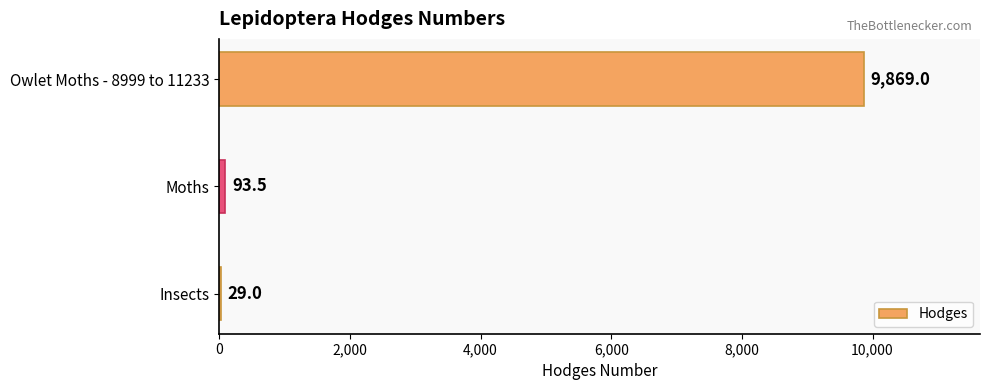

Reading bottom to top, extract all data points from this chart.

Insects=29.0	Moths=93.5	Owlet Moths - 8999 to 11233=9869.0